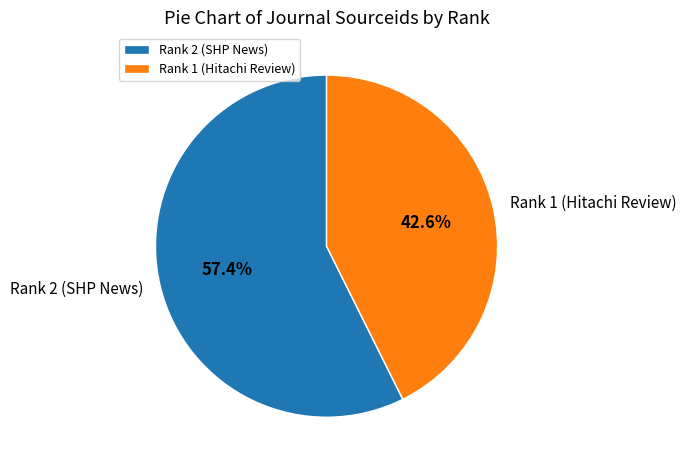

The Rank 1 (Hitachi Review) slice represents 43% of the pie. True or false?

True